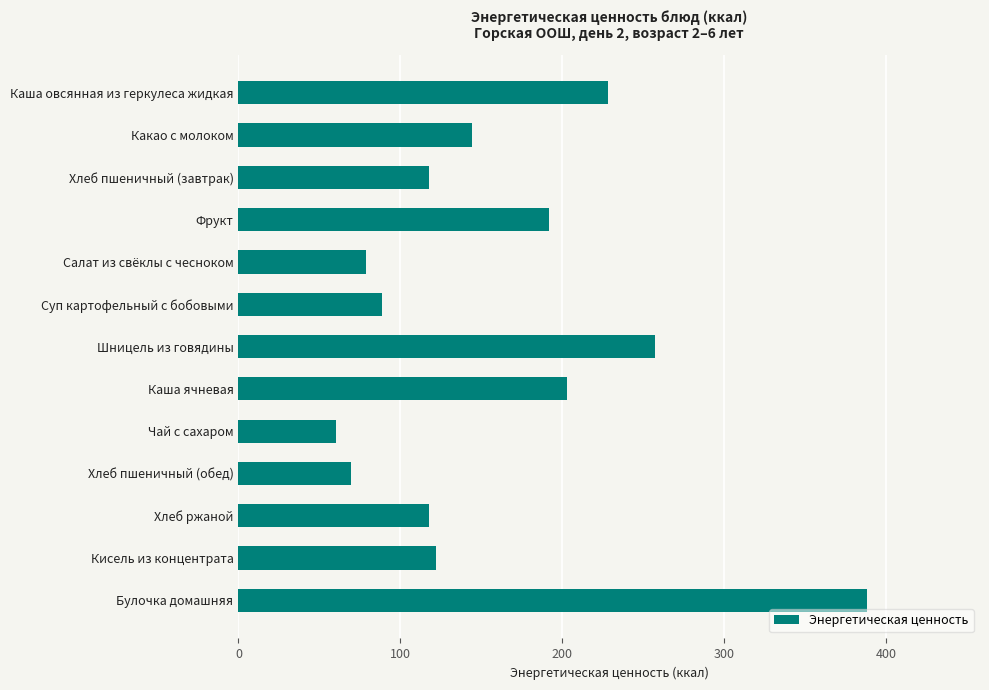

Reading top to bottom, transcribe all the data shown in this chart.

Каша овсянная из геркулеса жидкая=228.4	Какао с молоком=144.0	Хлеб пшеничный (завтрак)=117.5	Фрукт=192.0	Салат из свёклы с чесноком=78.6	Суп картофельный с бобовыми=88.4	Шницель из говядины=257.4	Каша ячневая=203.3	Чай с сахаром=60.0	Хлеб пшеничный (обед)=69.6	Хлеб ржаной=117.5	Кисель из концентрата=122.0	Булочка домашняя=388.3